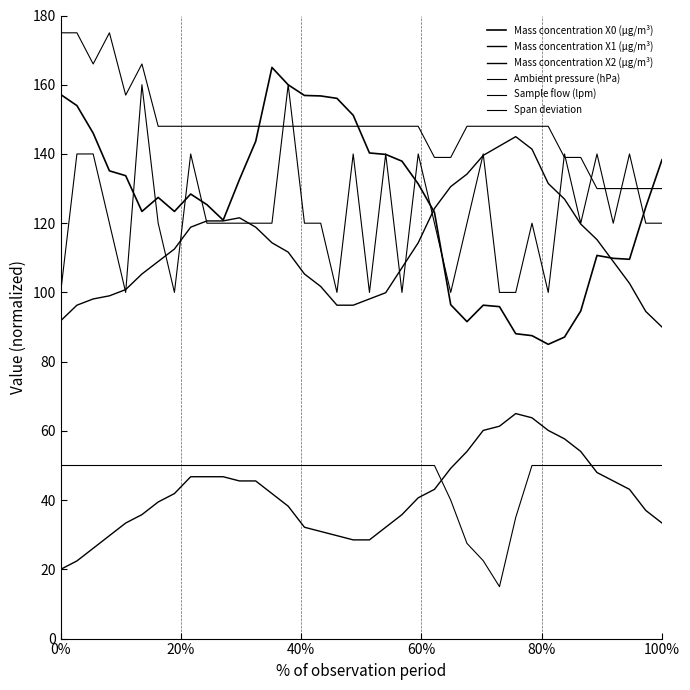

What is the sum of all Mass concentration X2 (μg/m³) values?

4305.4